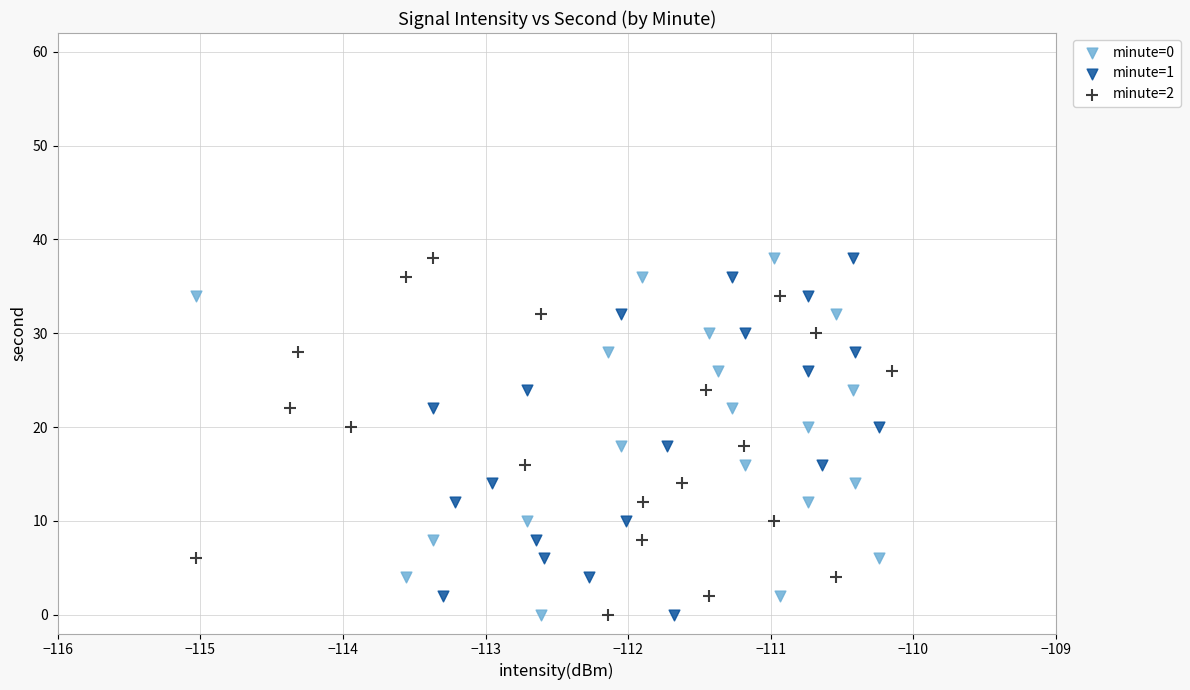

What are all the series names shown in the legend?

minute=0, minute=1, minute=2